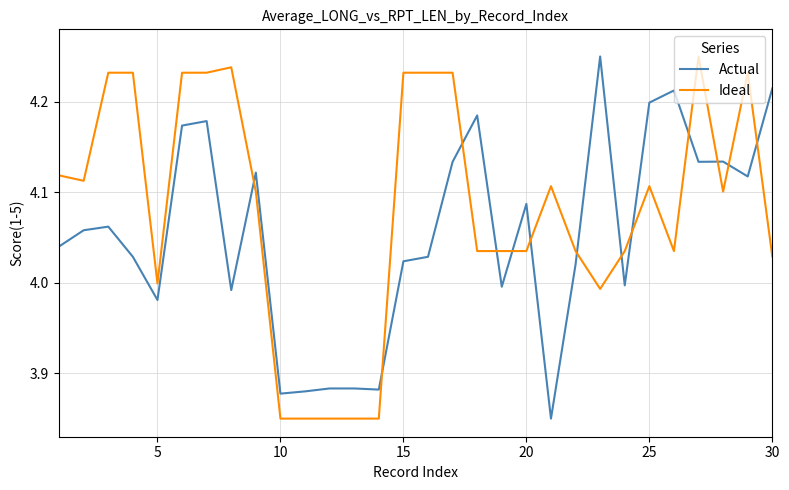

What is the difference between the maximum and minimum values in the Actual series?

0.4